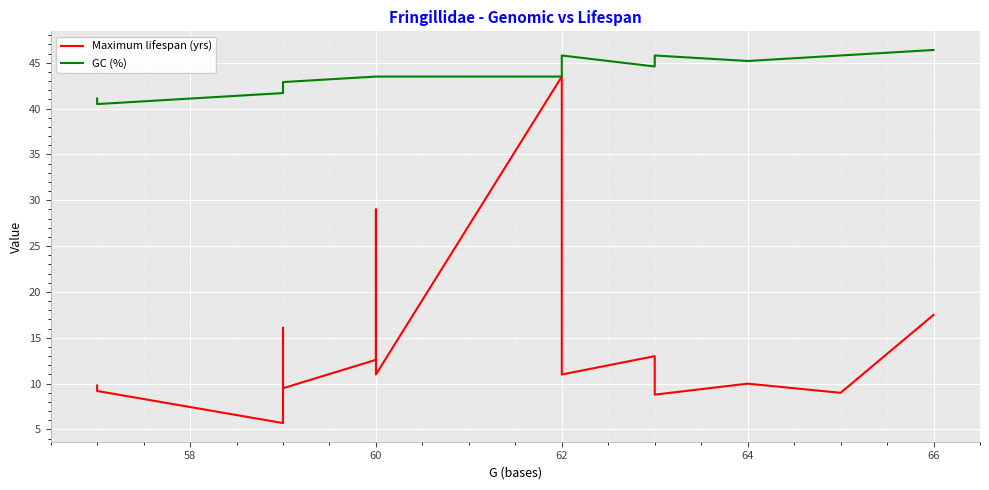

Count the number of data series in this chart.

2